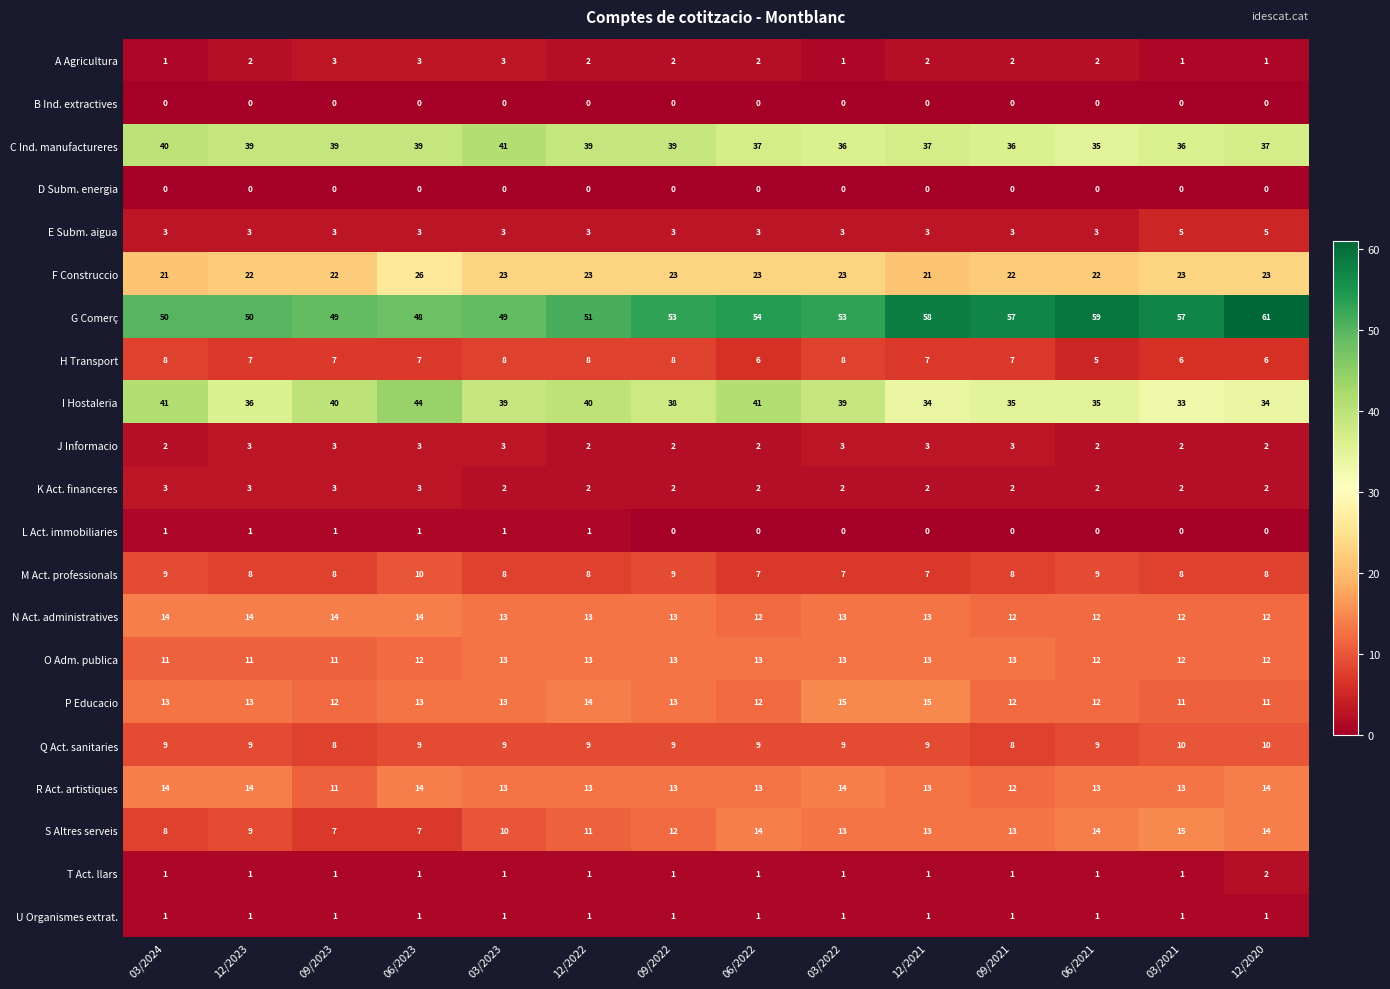

What is the total value across all series at 06/2021?

248